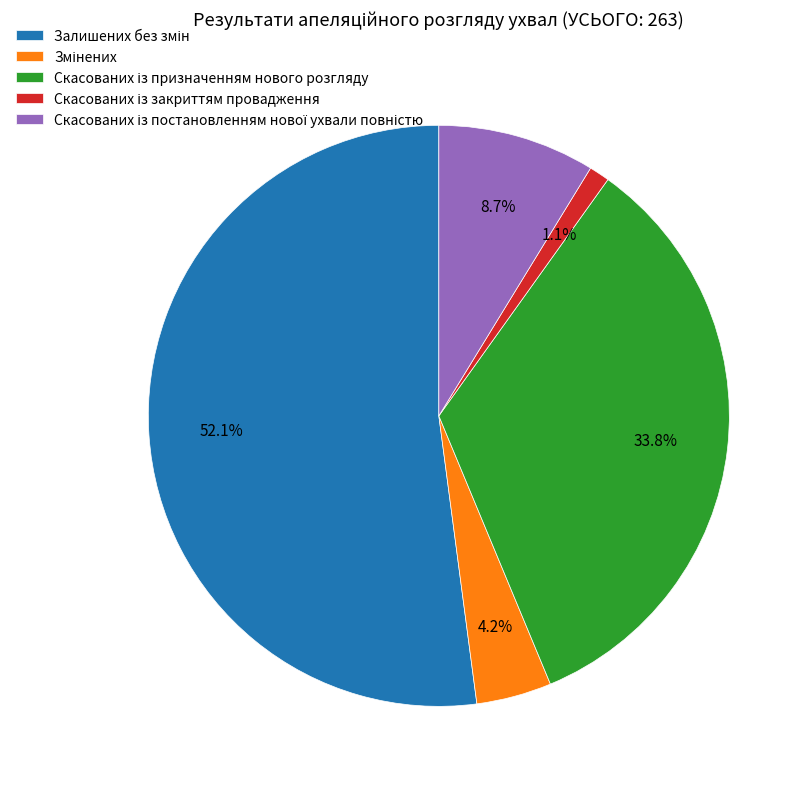

Is there a majority slice in this chart?

Yes